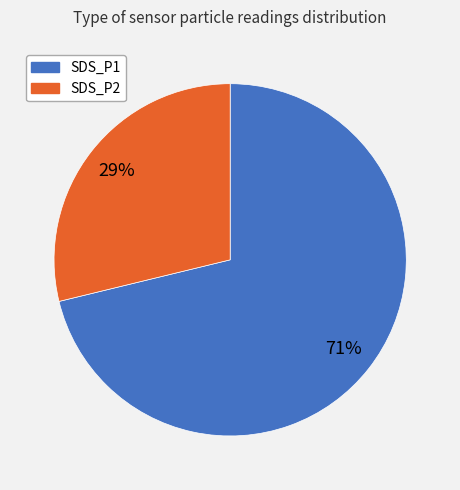

Does SDS_P2 account for over 50% of the chart?

No